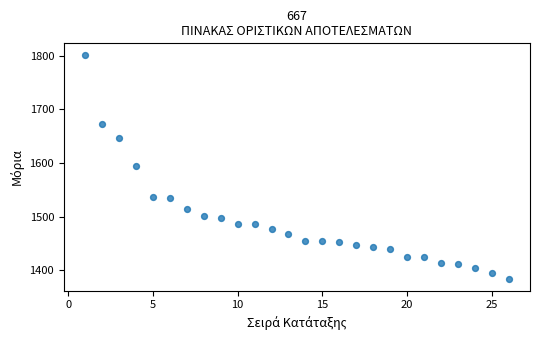

What is the range of X values (max minus min)?

25.0